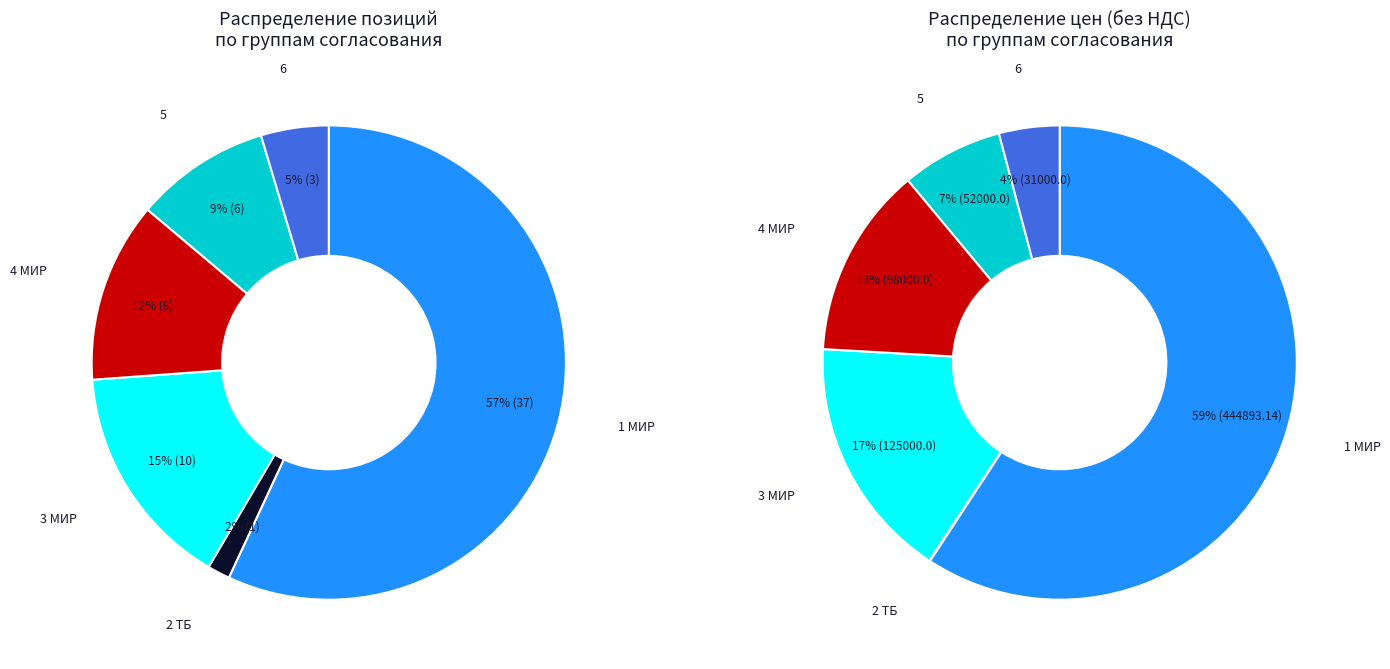

How much of the chart is everything except 6?

95.4%